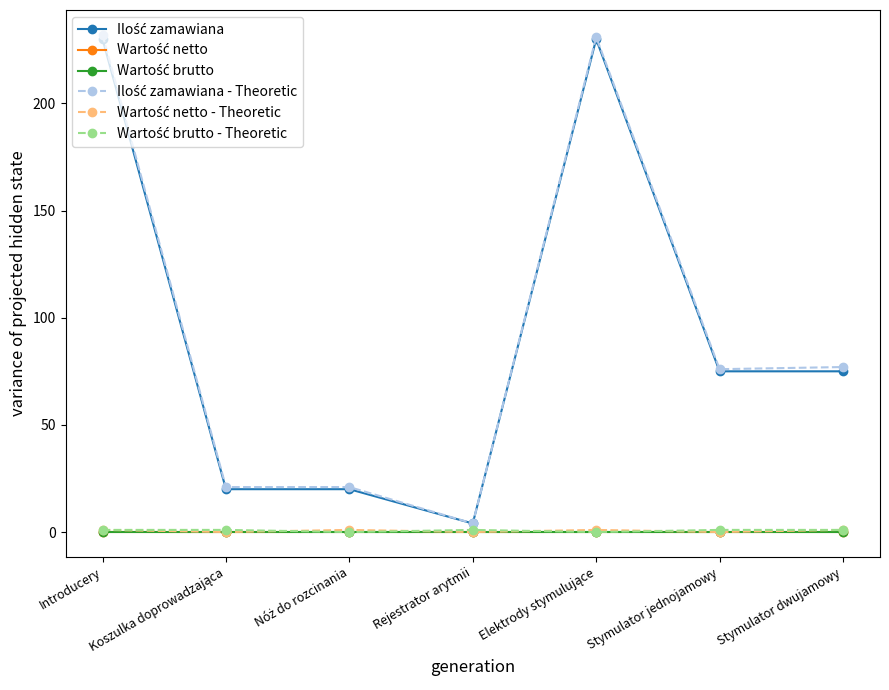

What is the greatest value displayed?

232